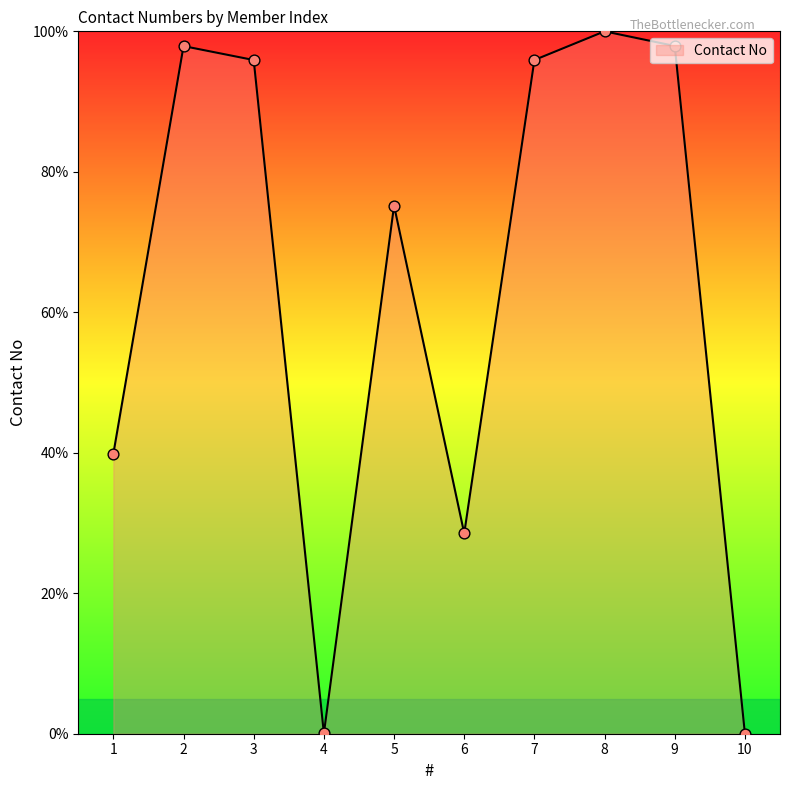

What is the ratio of the value at 3 to the value at 7?

1.0